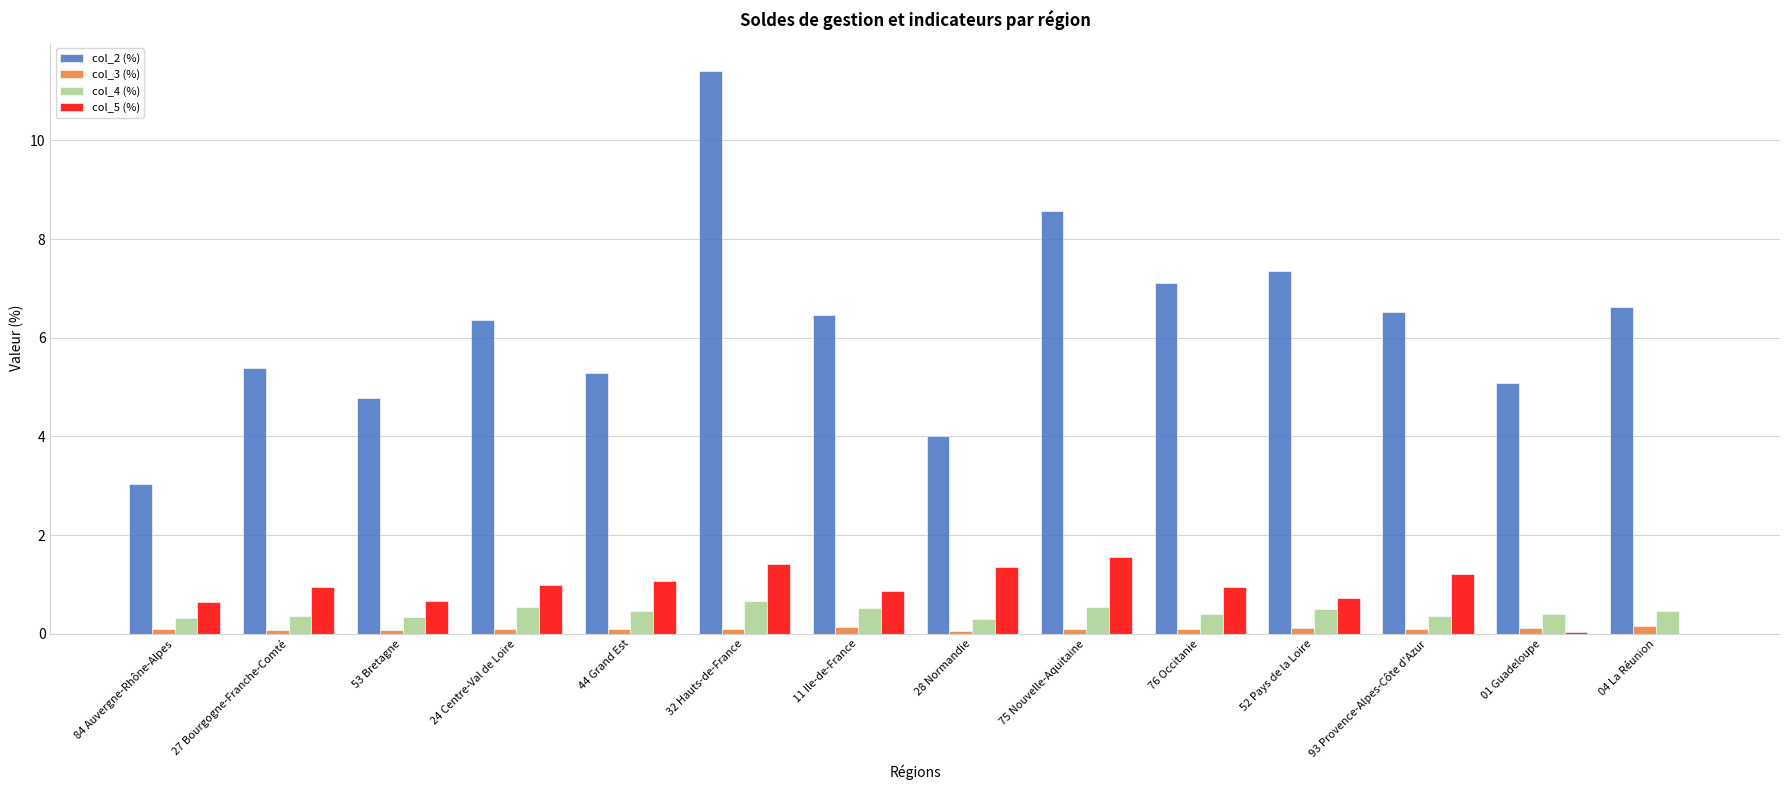

At which label does col_2 (%) reach its peak?

32 Hauts-de-France